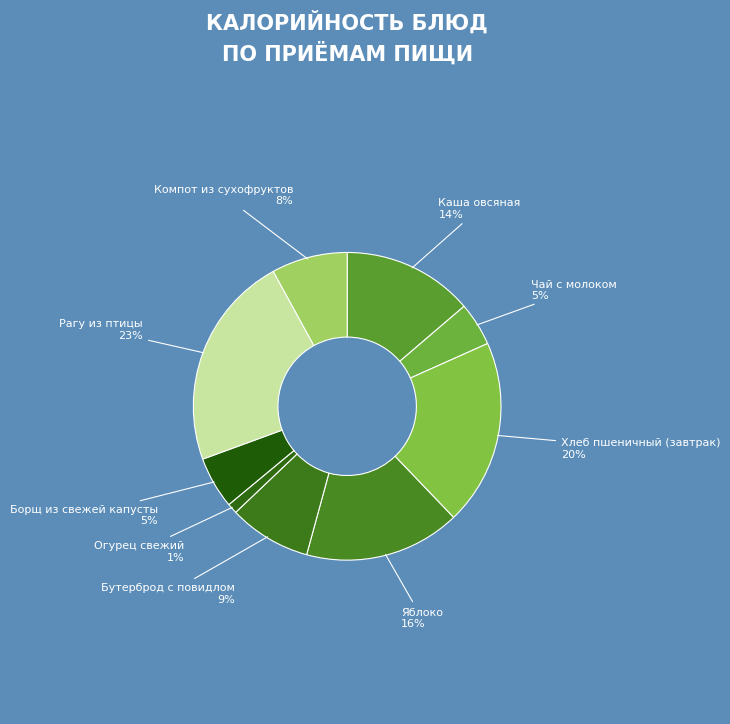

Which slice is the largest?

Рагу из птицы